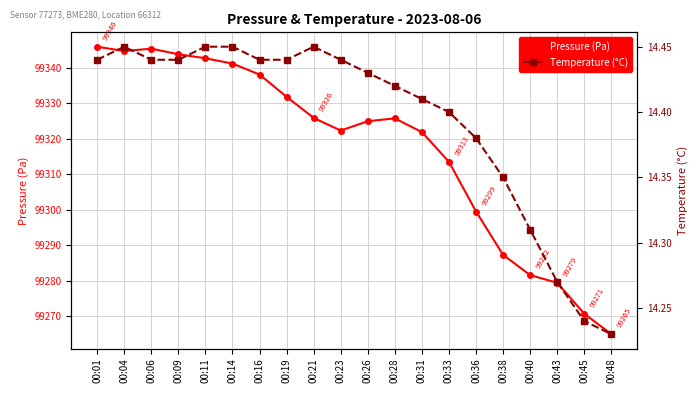

Which label corresponds to the largest value in the chart?

00:01